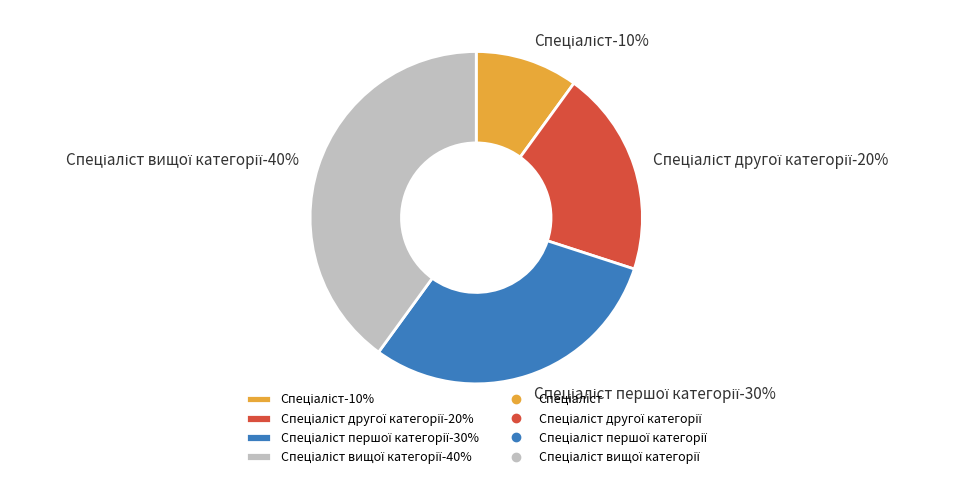

To the nearest percent, what portion does Спеціаліст represent?

10%